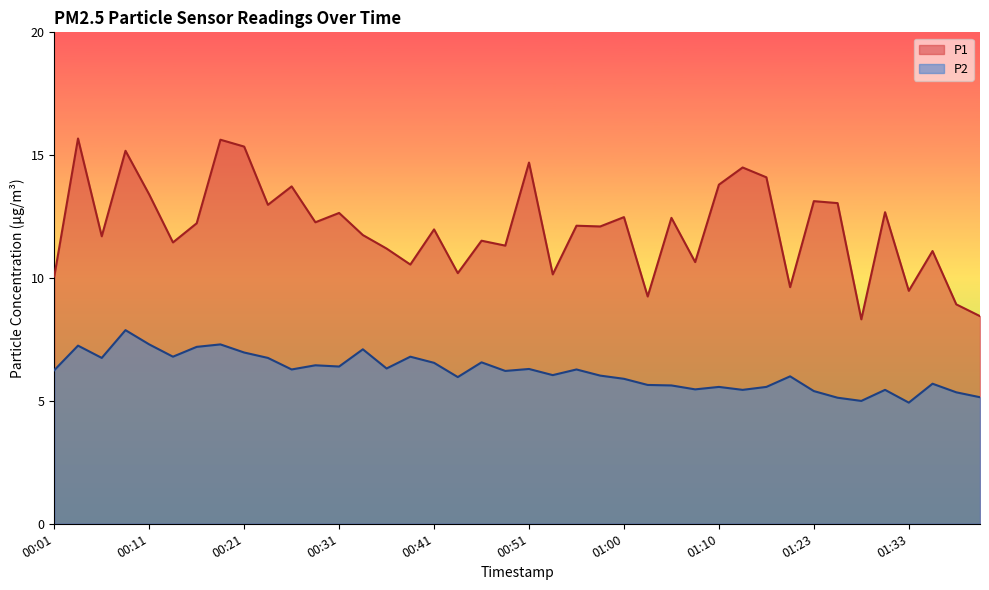

What position from the right is 01:00?

16